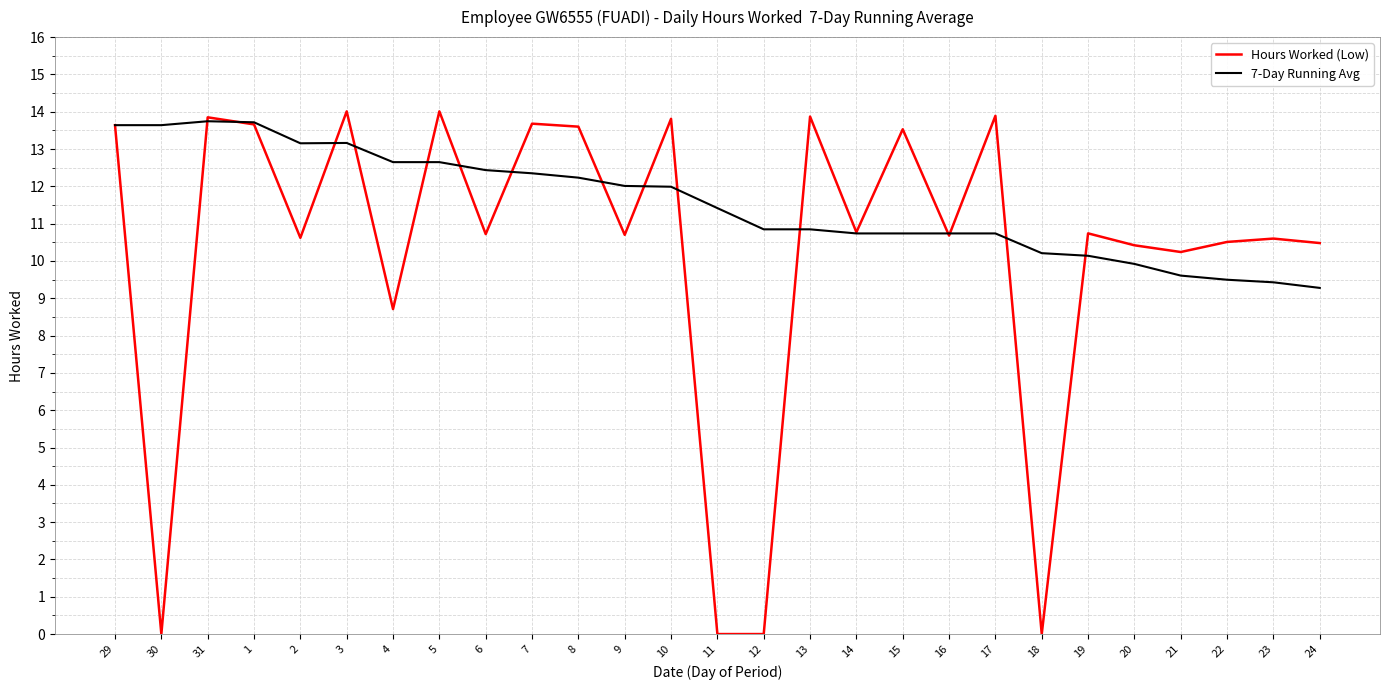

The value of 7-Day Running Avg at 9 is 16.2. True or false?

False